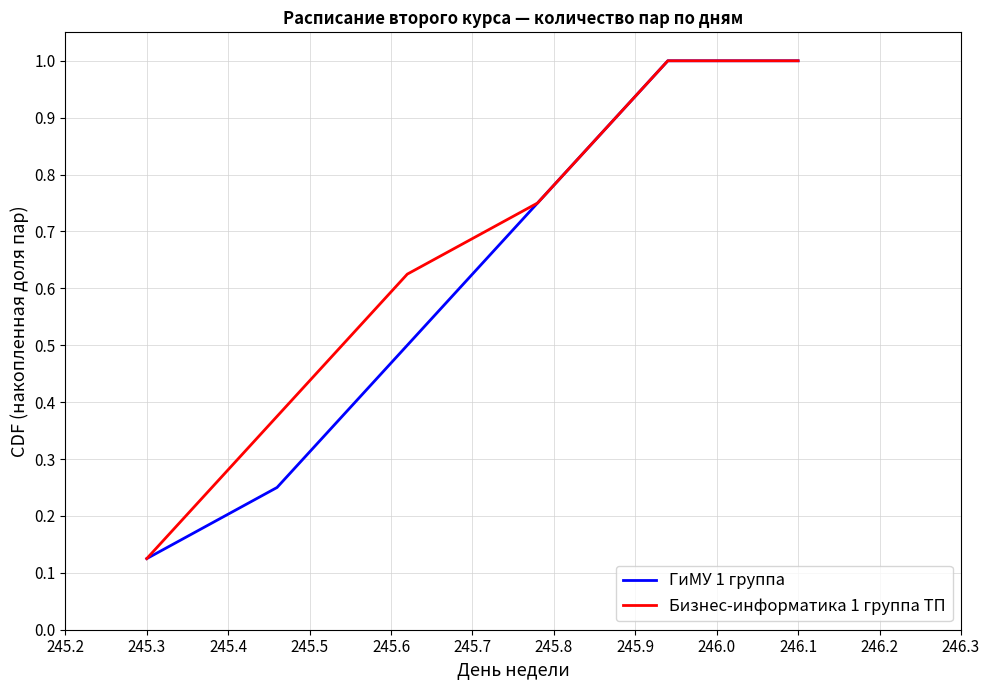

True or false: ГиМУ 1 группа has more than 0 interior local peaks.

False